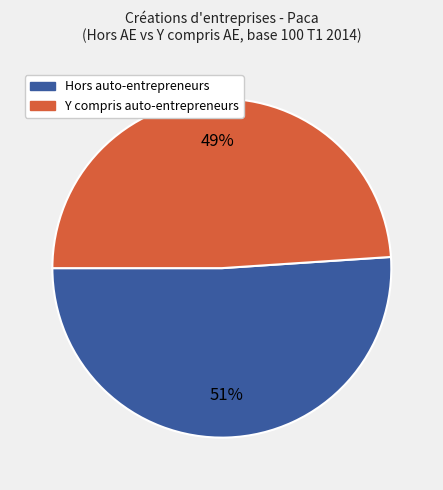

Is there a majority slice in this chart?

Yes